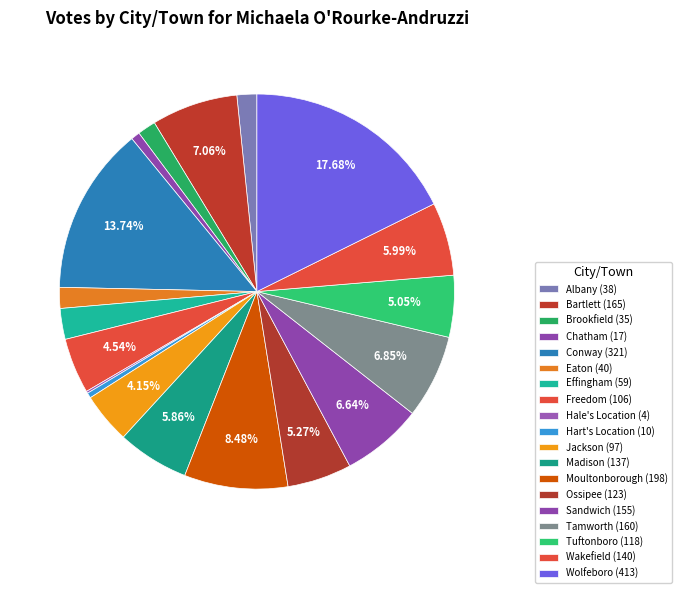

Does Hale's Location represent more than half of the total?

No